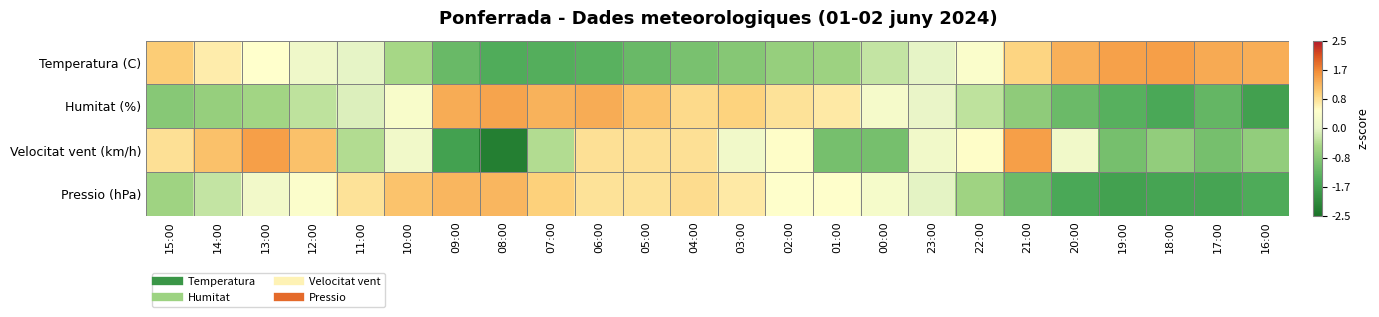

At which category is the sum across all series the highest?

13:00